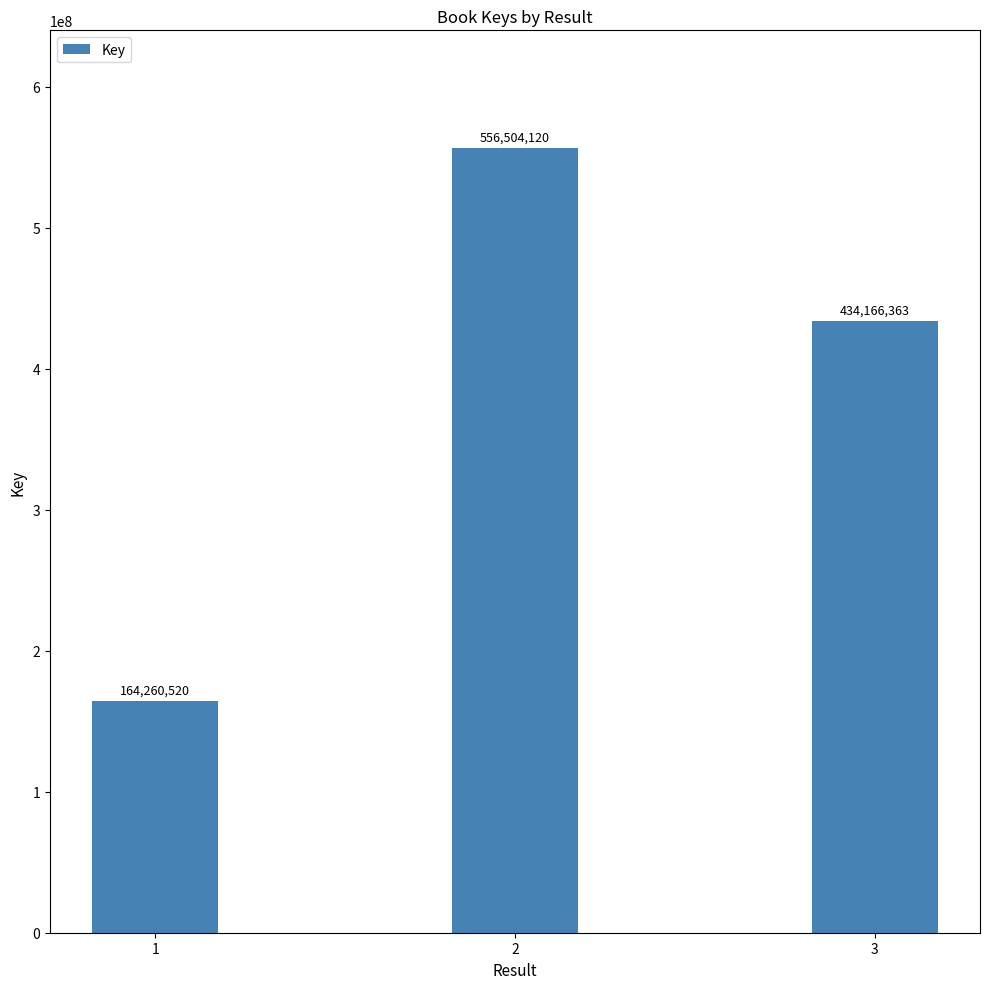

The chart shows a value of 434166363 at 3. True or false?

True